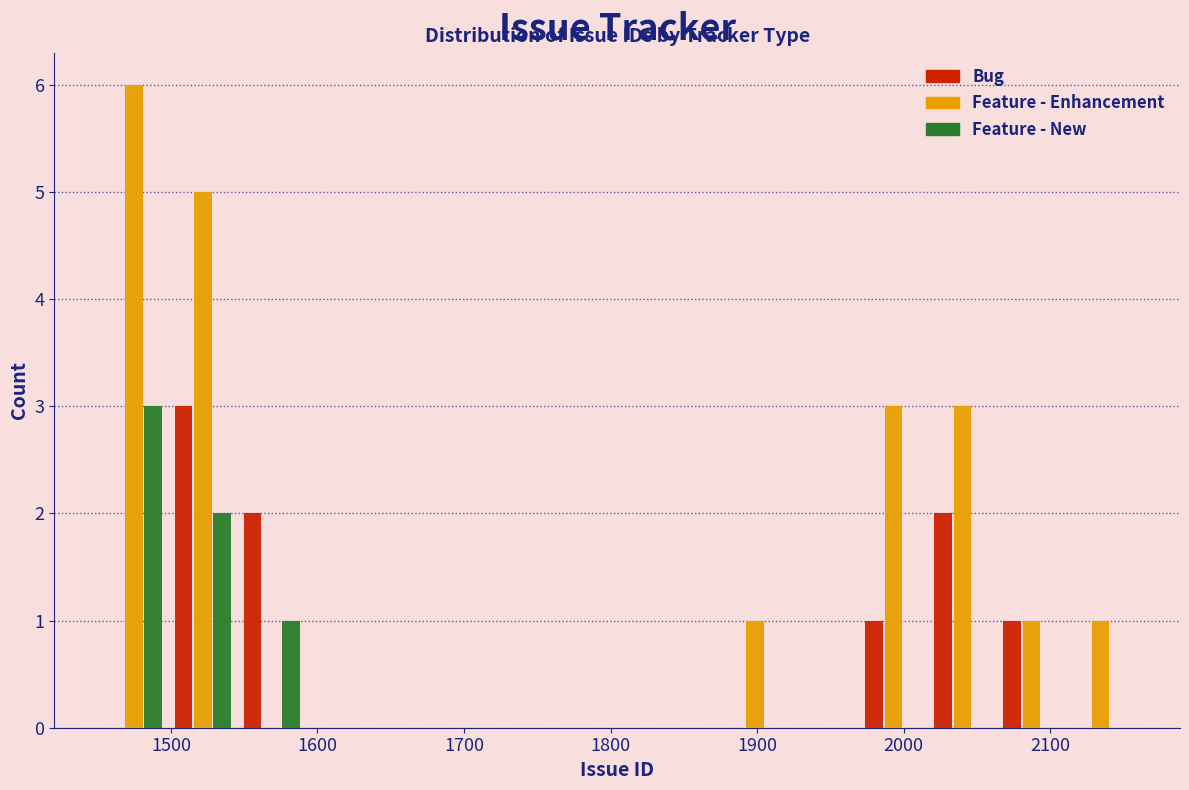

In the Feature - Enhancement series, which range on the x-axis has the tallest bar?

1450 to 1500